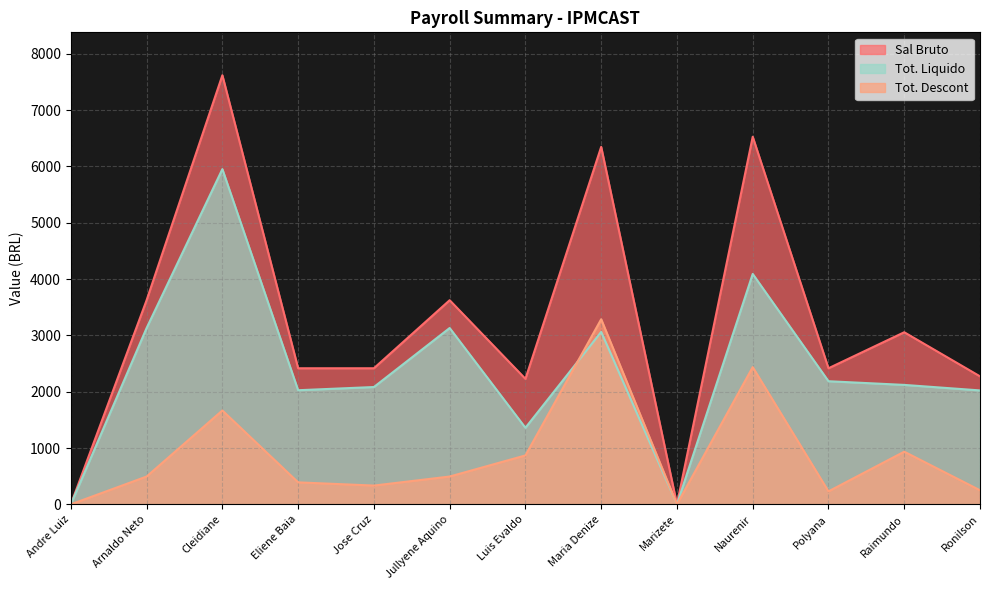

What is the total value across all series at Raimundo?

6112.2